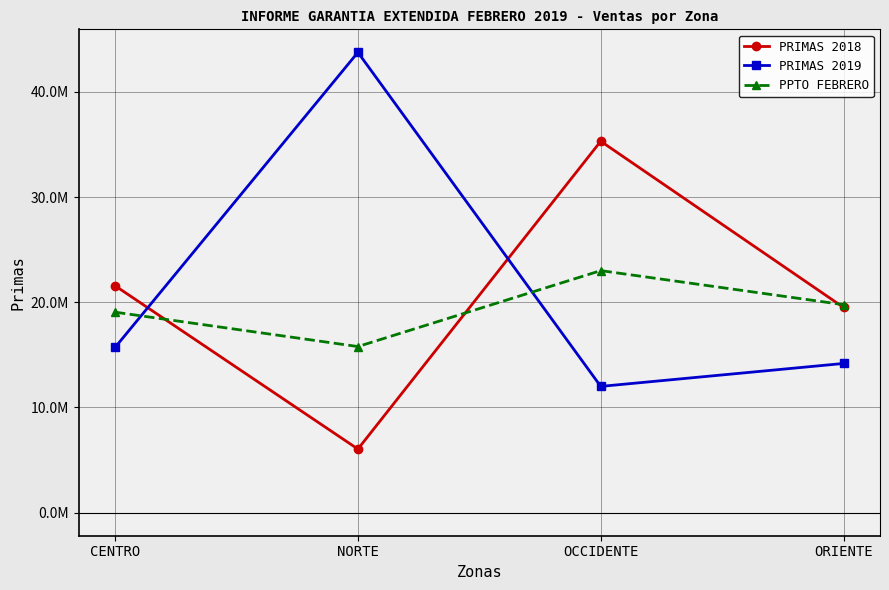

At which label does PPTO FEBRERO reach its peak?

OCCIDENTE